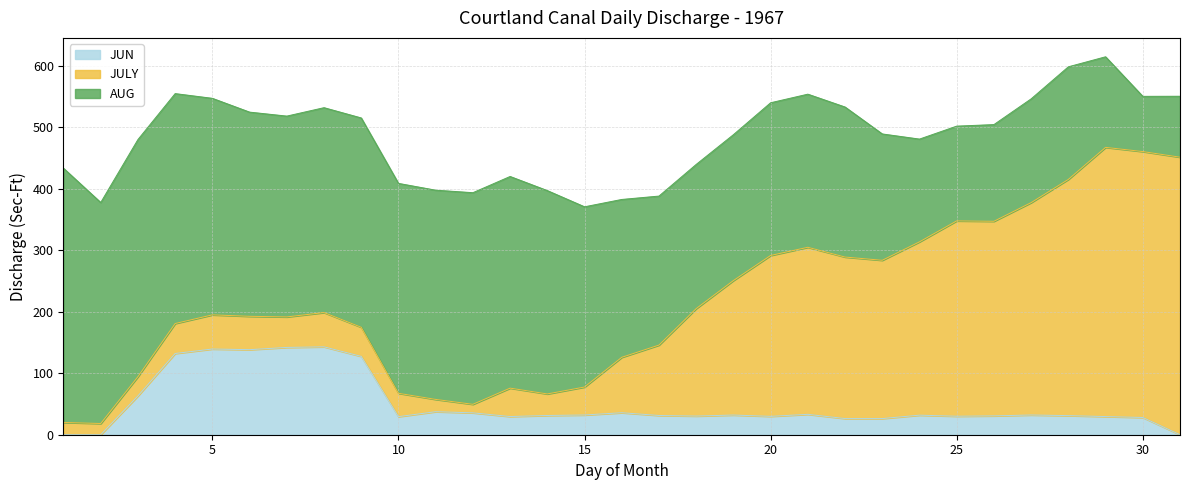

What is the total value across all series at 1?

433.6